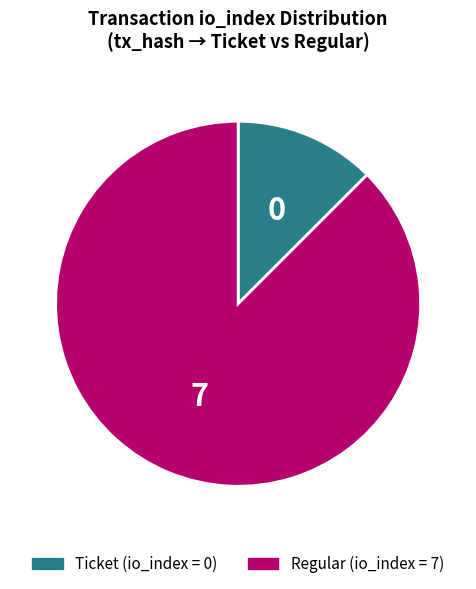

Is there any slice that represents more than half of the pie?

Yes